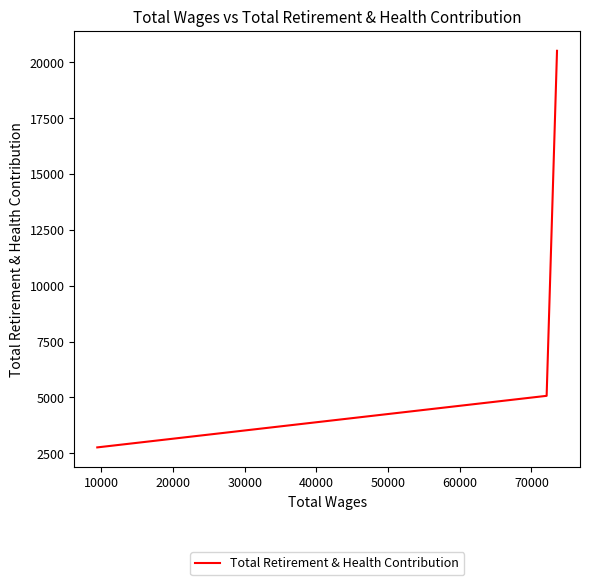

What is the maximum value shown in the chart?

20516